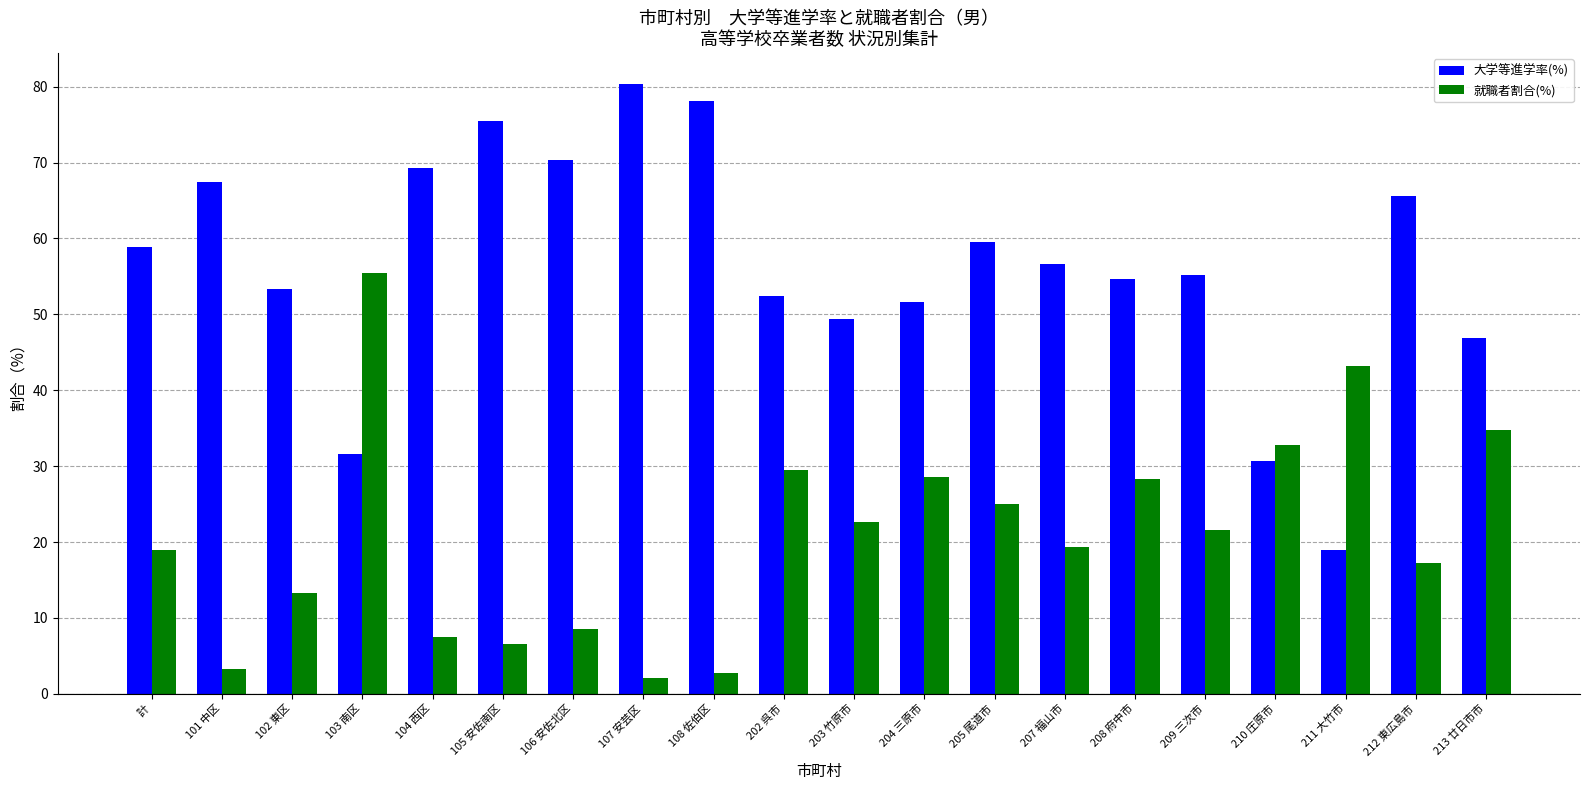

What is the minimum value shown in the chart?

2.1